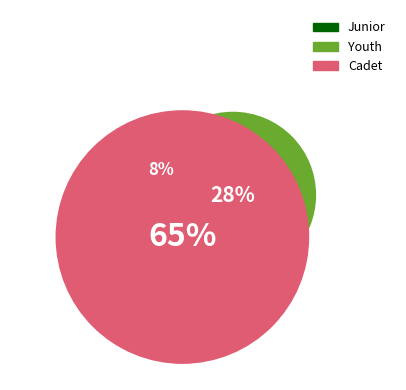

Do JVM and JVF together represent more than half of the pie?

No